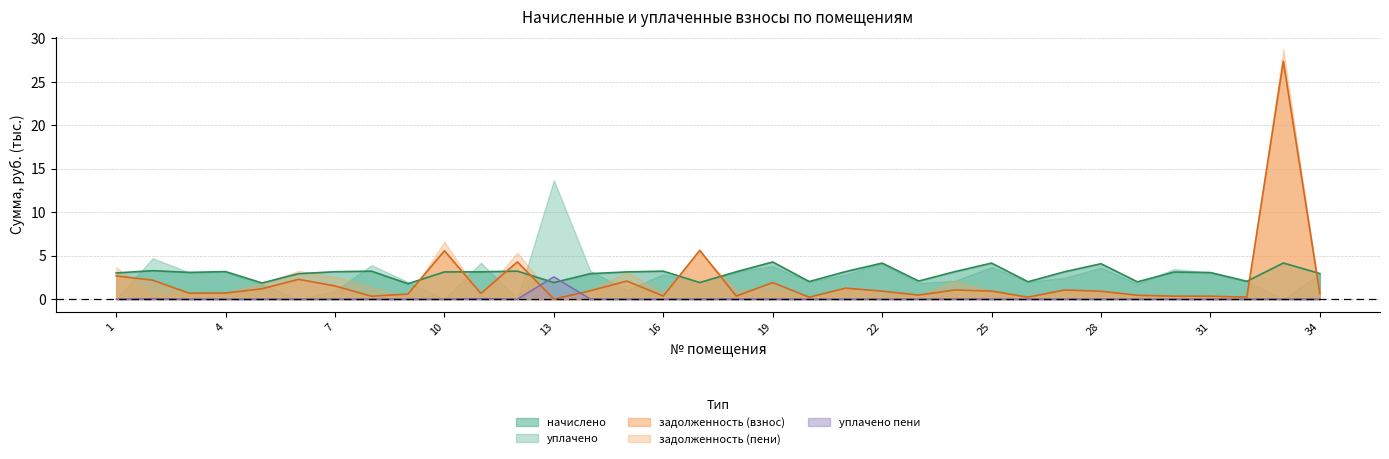

How many lines are shown in the chart?

5